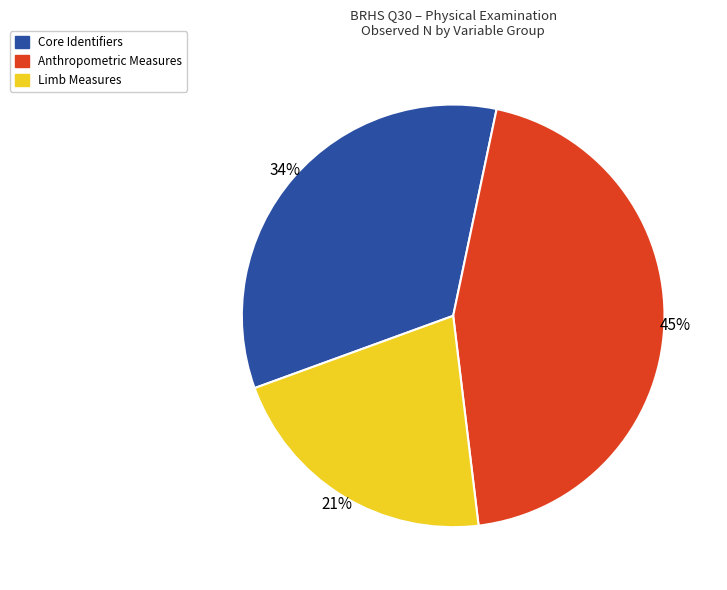

What percentage is the Anthropometric Measures slice, to the nearest percent?

45%